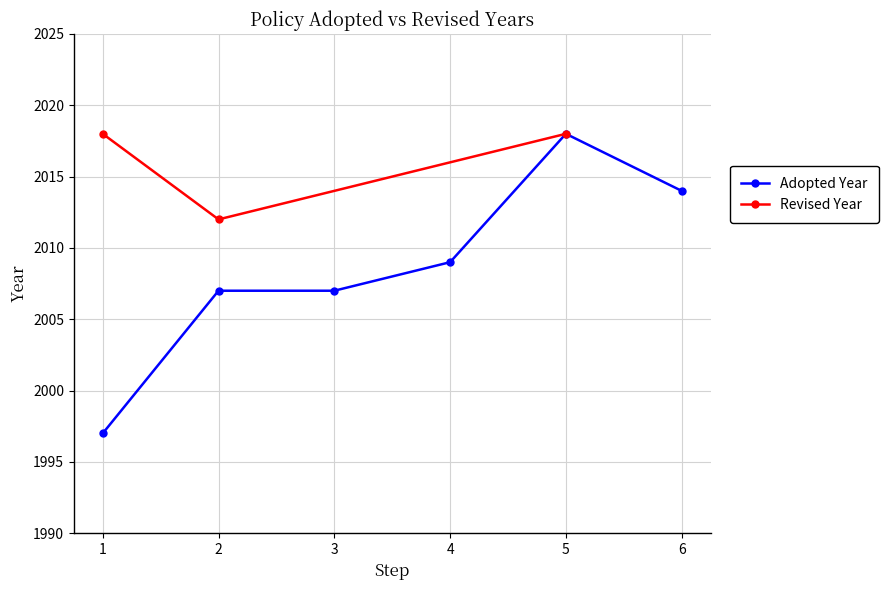

Count the number of categories in the chart.

6